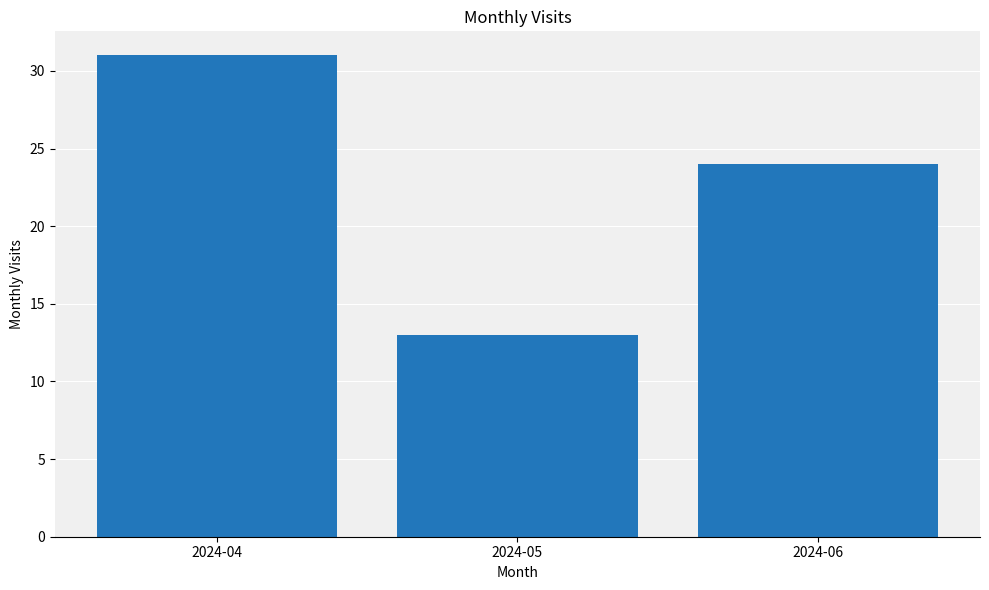

What is the value of the 1st bar from the left?

31